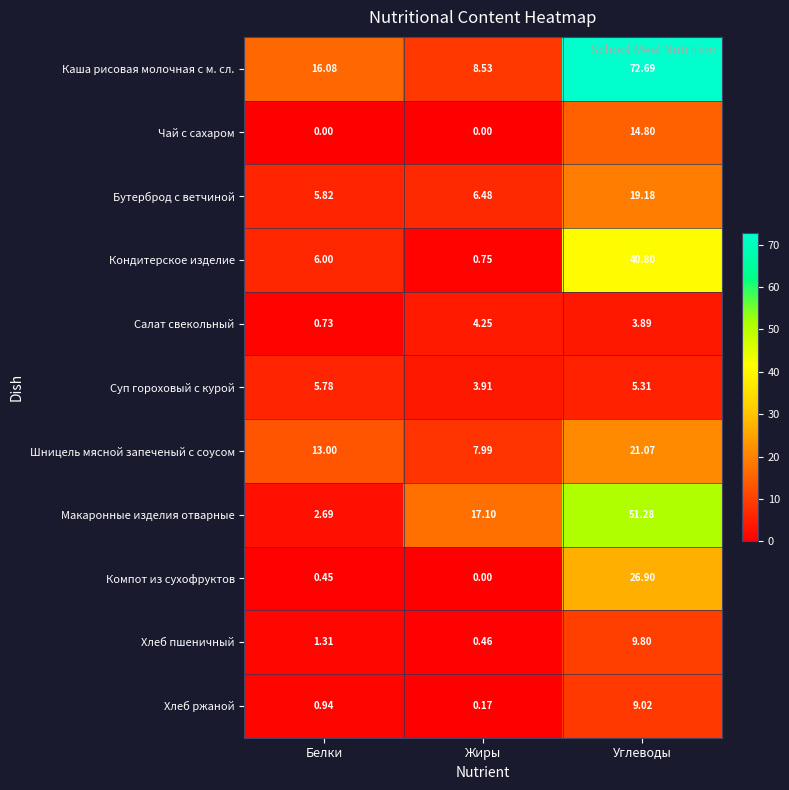

Where does the Салат свекольный series first go above 3?

Жиры